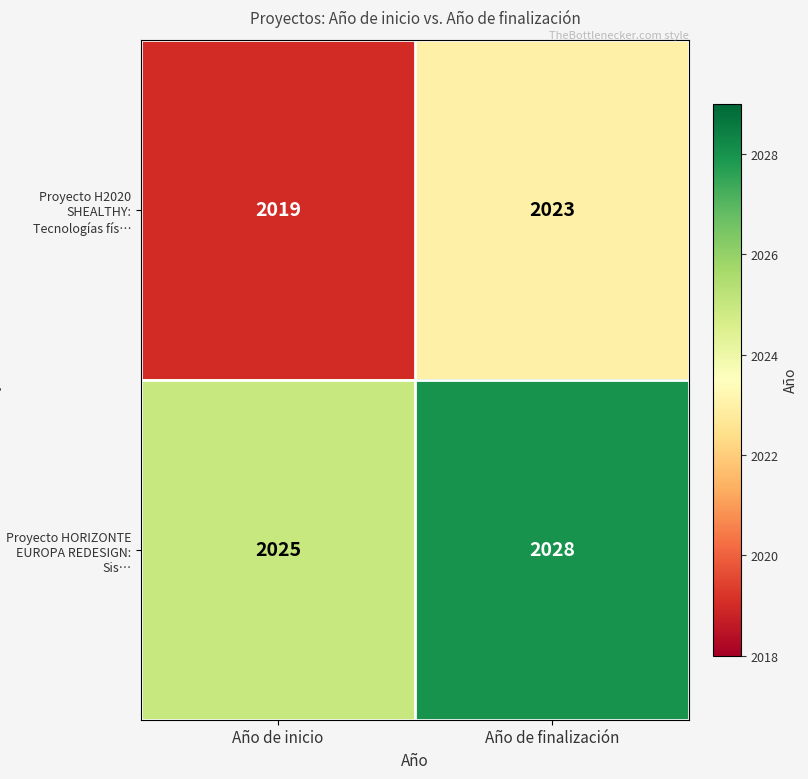

Rank the series at Año de finalización from highest to lowest value.

Proyecto HORIZONTE EUROPA REDESIGN: Sis…, Proyecto H2020 SHEALTHY: Tecnologías fís…